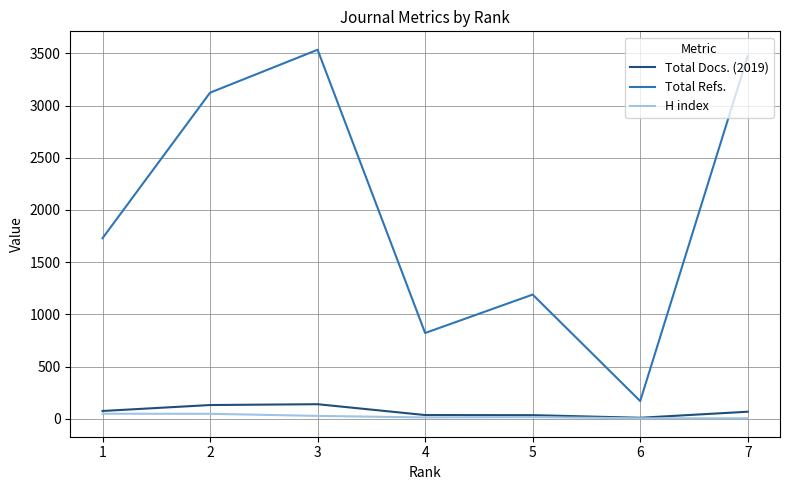

What is the total value across all series at 3?

3700